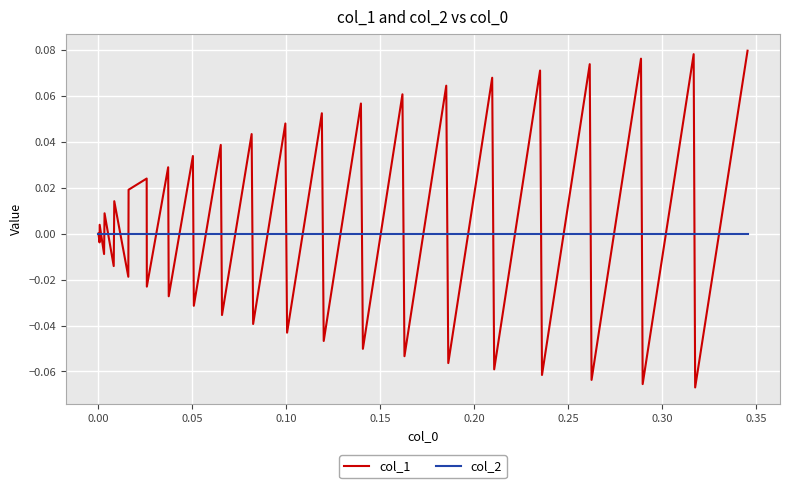

Which series has the largest range (max minus min)?

col_1